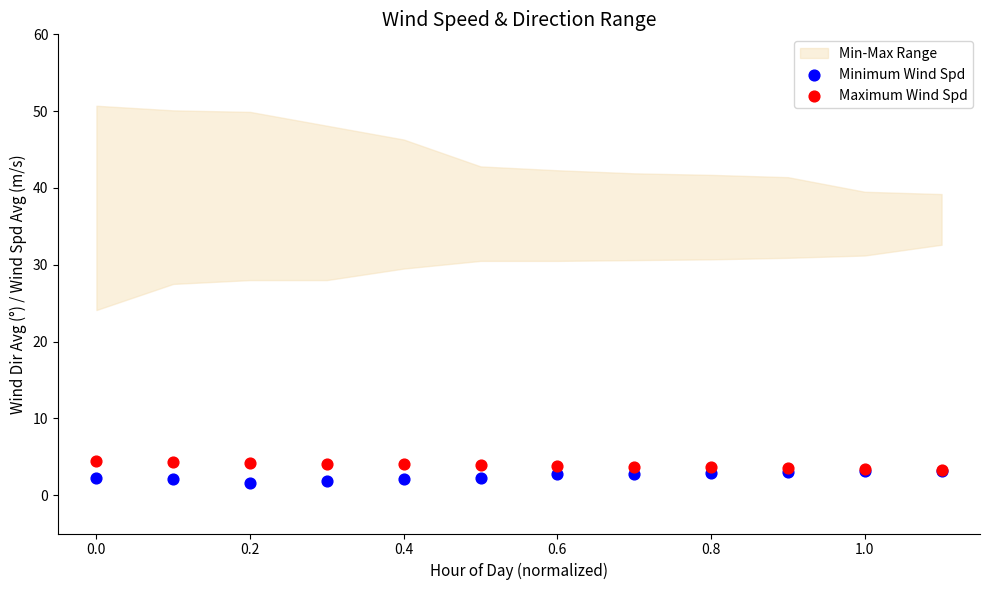

Which series has the largest Y range (max minus min)?

Minimum Wind Spd